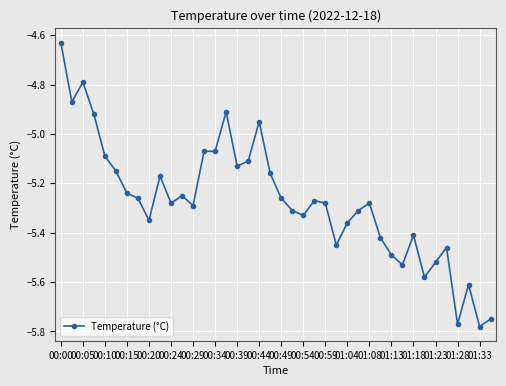

What is the sum of all values?

-210.9